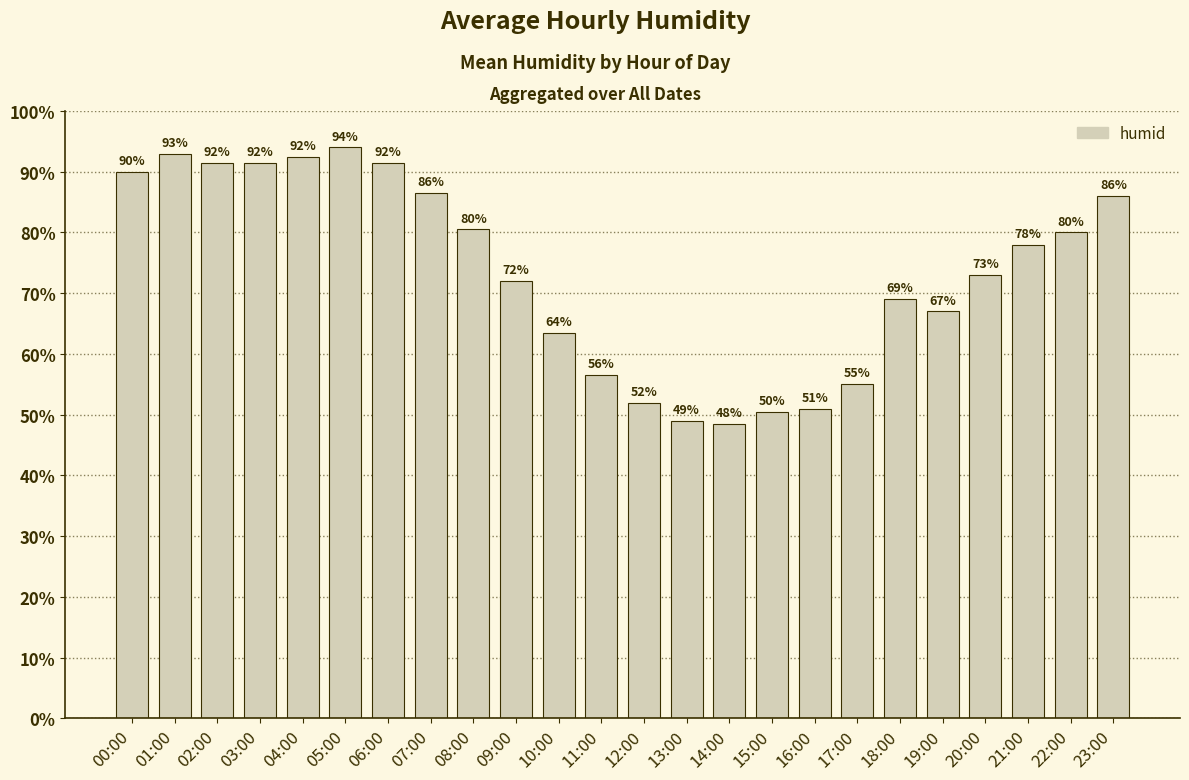

Which label corresponds to the smallest value in the chart?

14:00